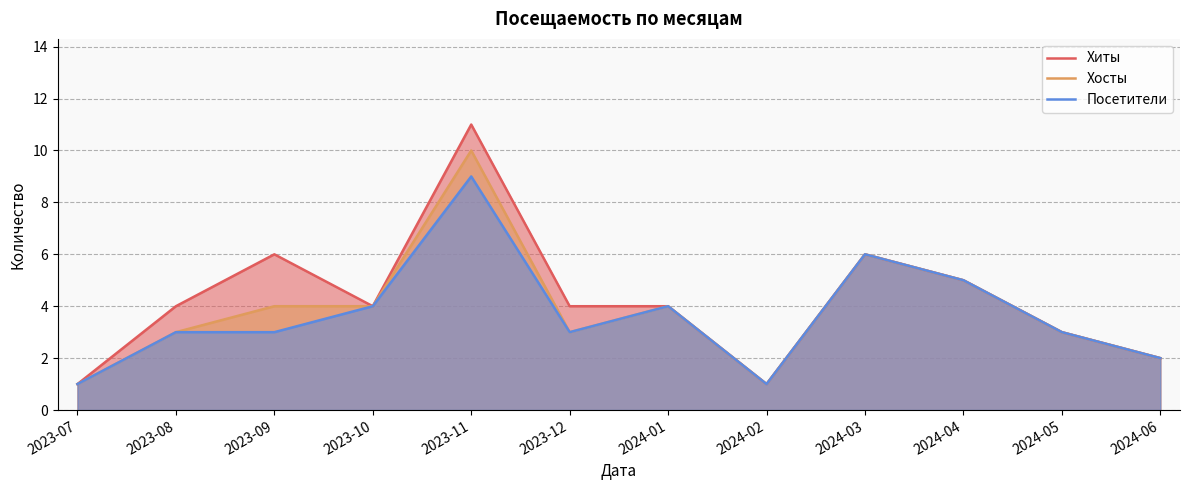

What is the label of the 11th point from the right?

2023-08